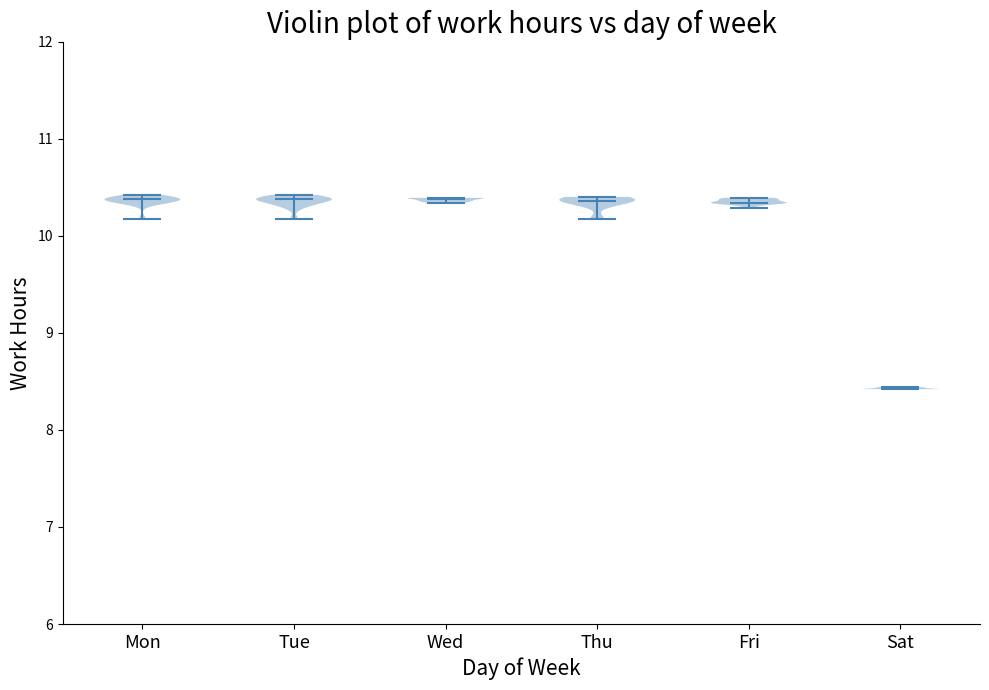

What is the highest point the violin for Mon reaches on the y-axis? The values are not printed on the chart, so give them approximately, as read against the axis.

10.4